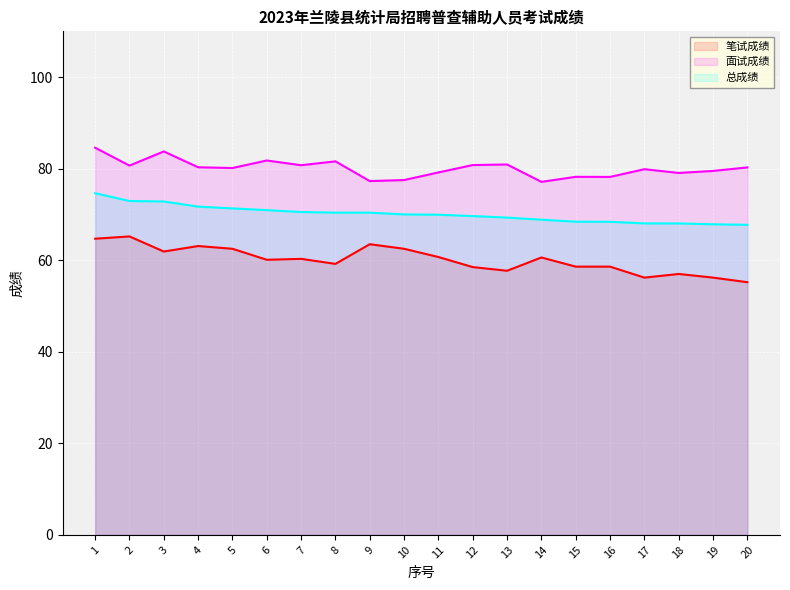

Rank the series by their average value, from highest to lowest.

面试成绩, 总成绩, 笔试成绩